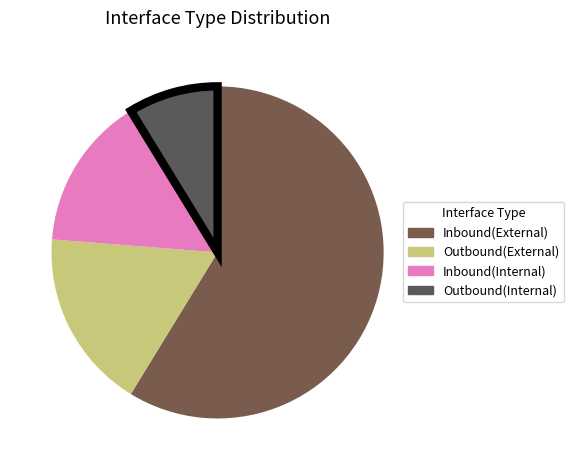

Is there any slice that represents more than half of the pie?

Yes